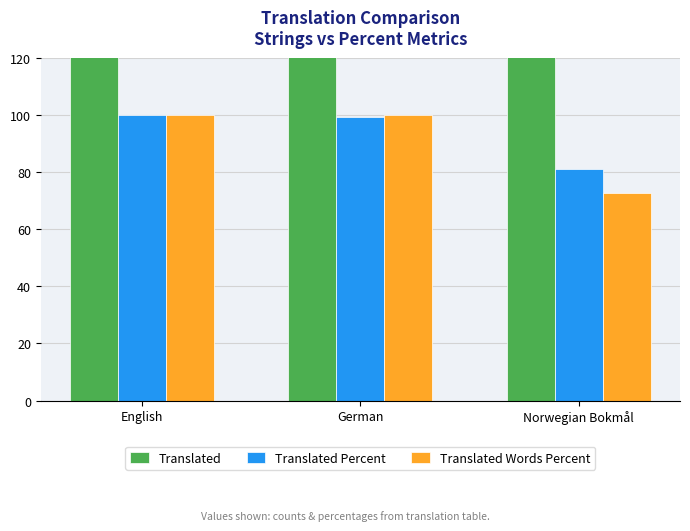

Reading right to left, list all the values displayed in this chart.

Translated: 649.0	797.0	802.0
Translated Percent: 81.0	99.3	100.0
Translated Words Percent: 72.5	99.8	100.0